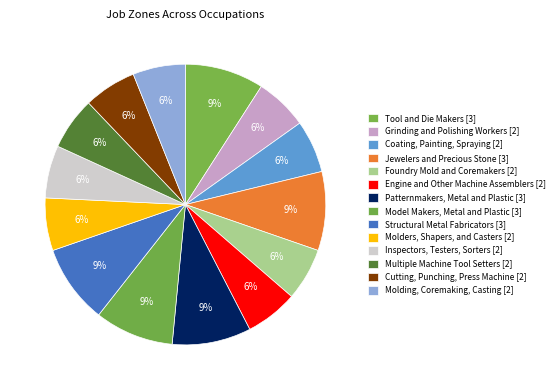

Count the number of slices in the pie.

14